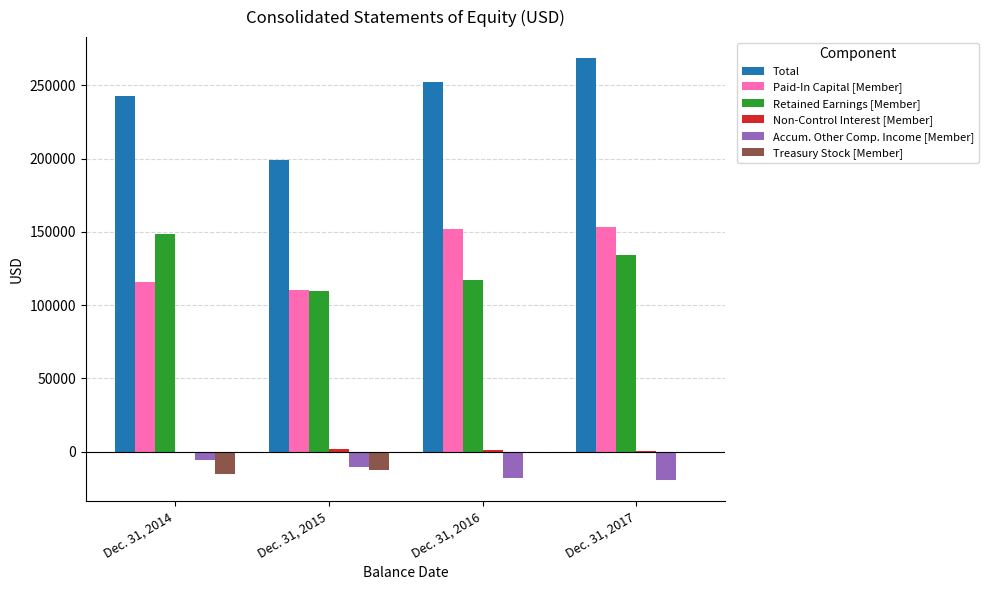

The value of Total at Dec. 31, 2016 is 166862. True or false?

False